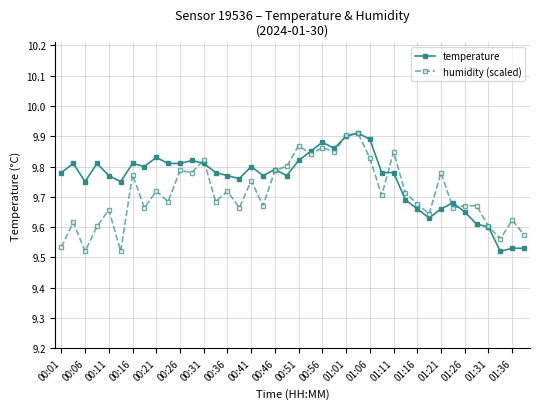

At how many categories does at least one series exceed 9?

40